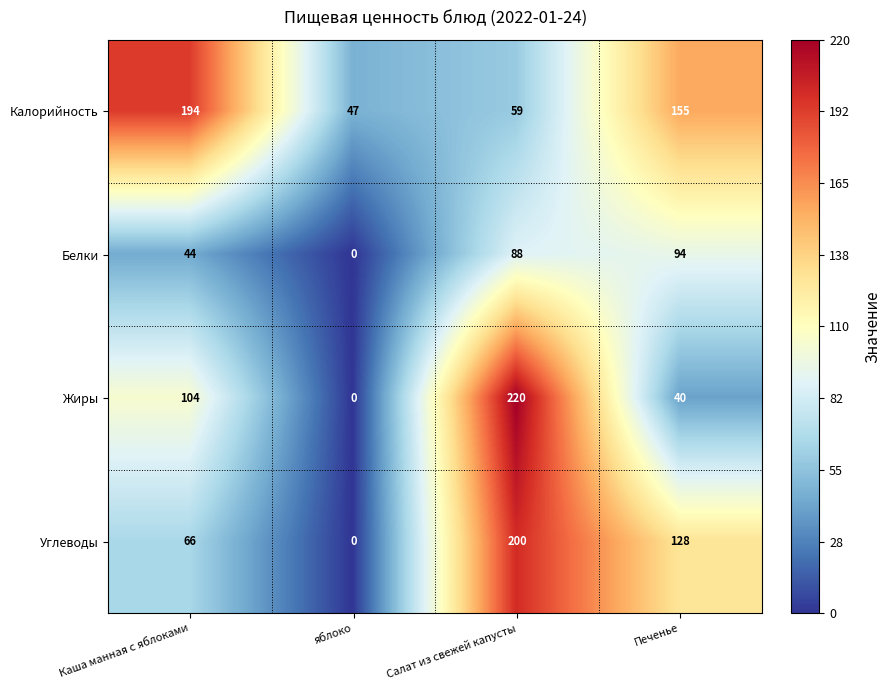

Reading left to right, extract all data points from this chart.

Калорийность: Каша манная с яблоками=194	яблоко=47	Салат из свежей капусты=59	Печенье=155
Белки: Каша манная с яблоками=44	яблоко=0	Салат из свежей капусты=88	Печенье=94
Жиры: Каша манная с яблоками=104	яблоко=0	Салат из свежей капусты=220	Печенье=40
Углеводы: Каша манная с яблоками=66	яблоко=0	Салат из свежей капусты=200	Печенье=128